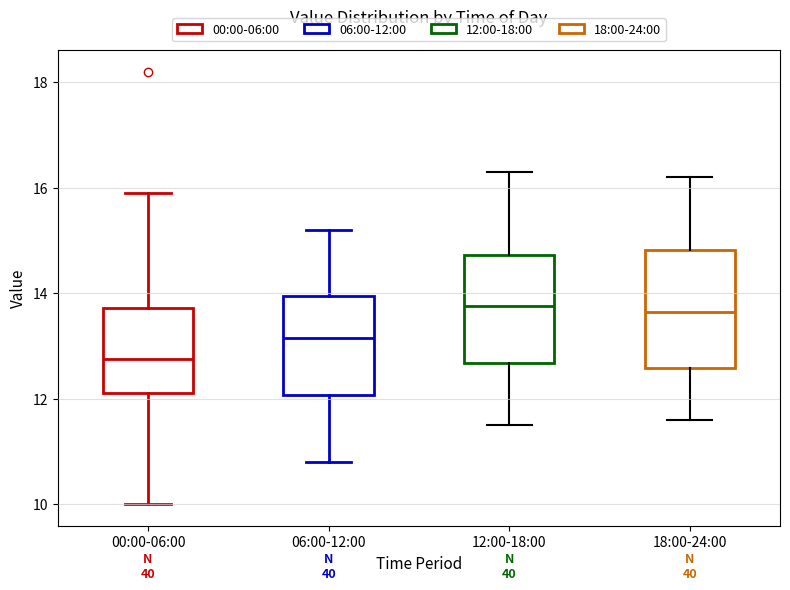

Where is the upper edge of the box for 06:00-12:00 on the y-axis? The values are not printed on the chart, so give them approximately, as read against the axis.

14.0